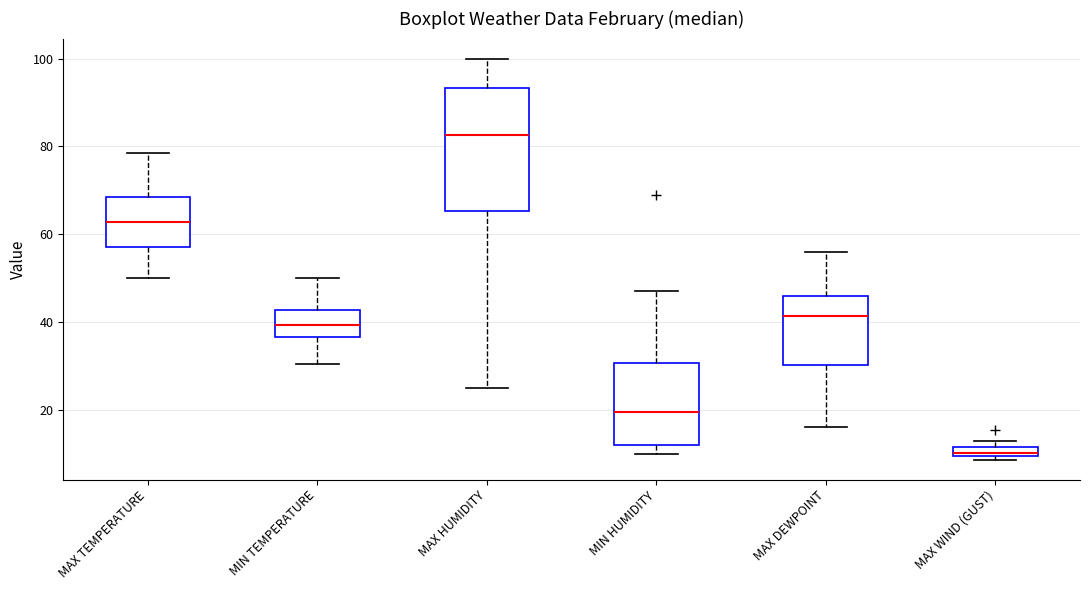

Which box's median line is the lowest?

MAX WIND (GUST)